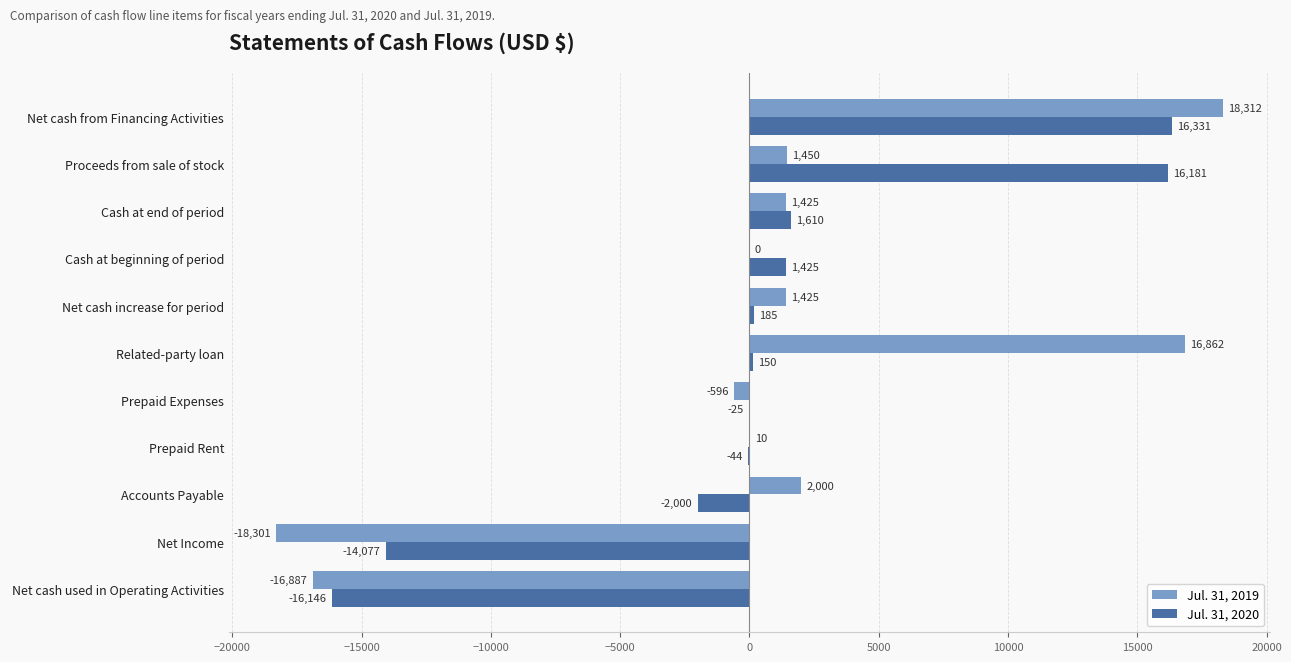

What is the maximum value for Jul. 31, 2020?

16331